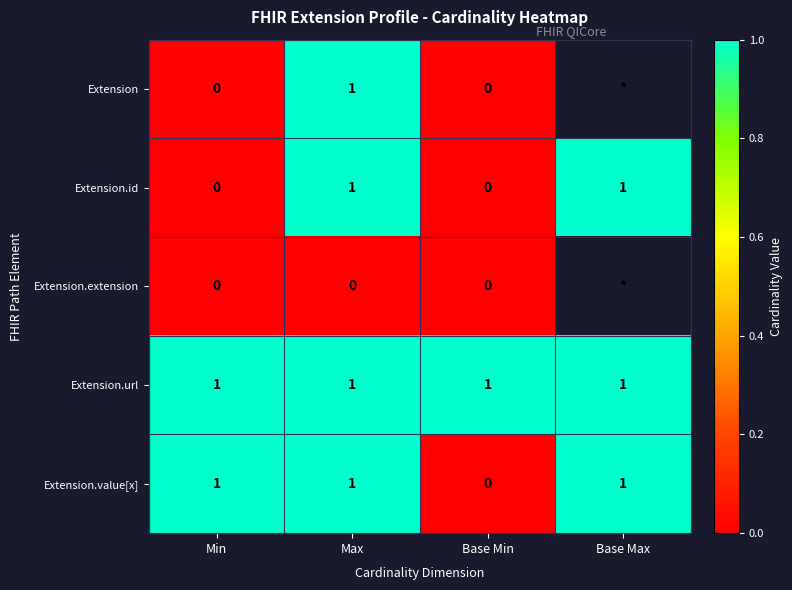

True or false: Extension.id has a value of 0 at Min.

True